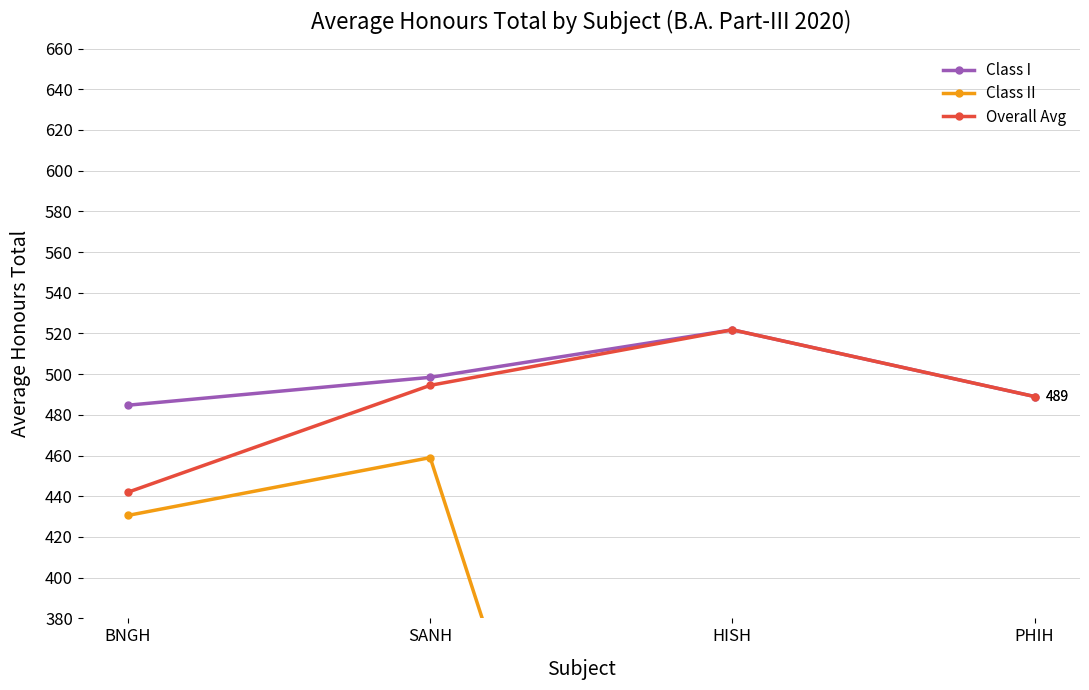

What are all the series names shown in the legend?

Class I, Class II, Overall Avg